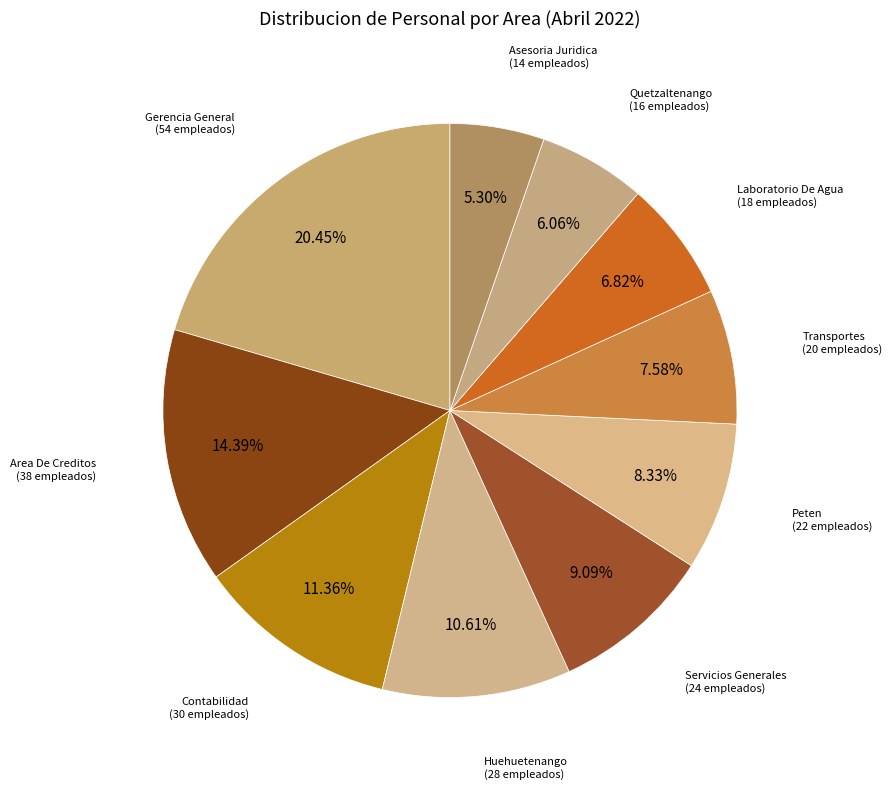

Which slice is the largest?

Gerencia General